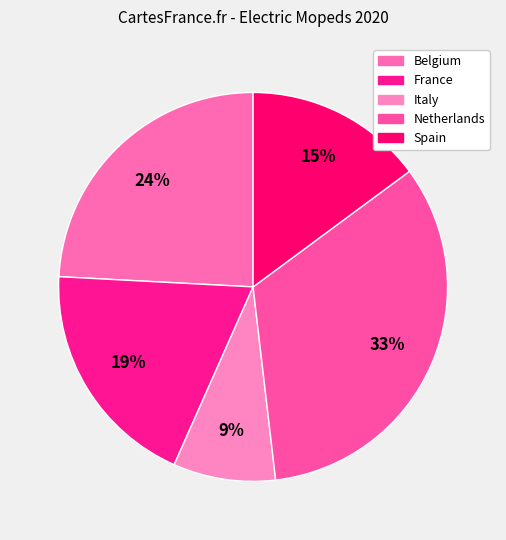

Which category has the biggest portion of the pie?

Netherlands